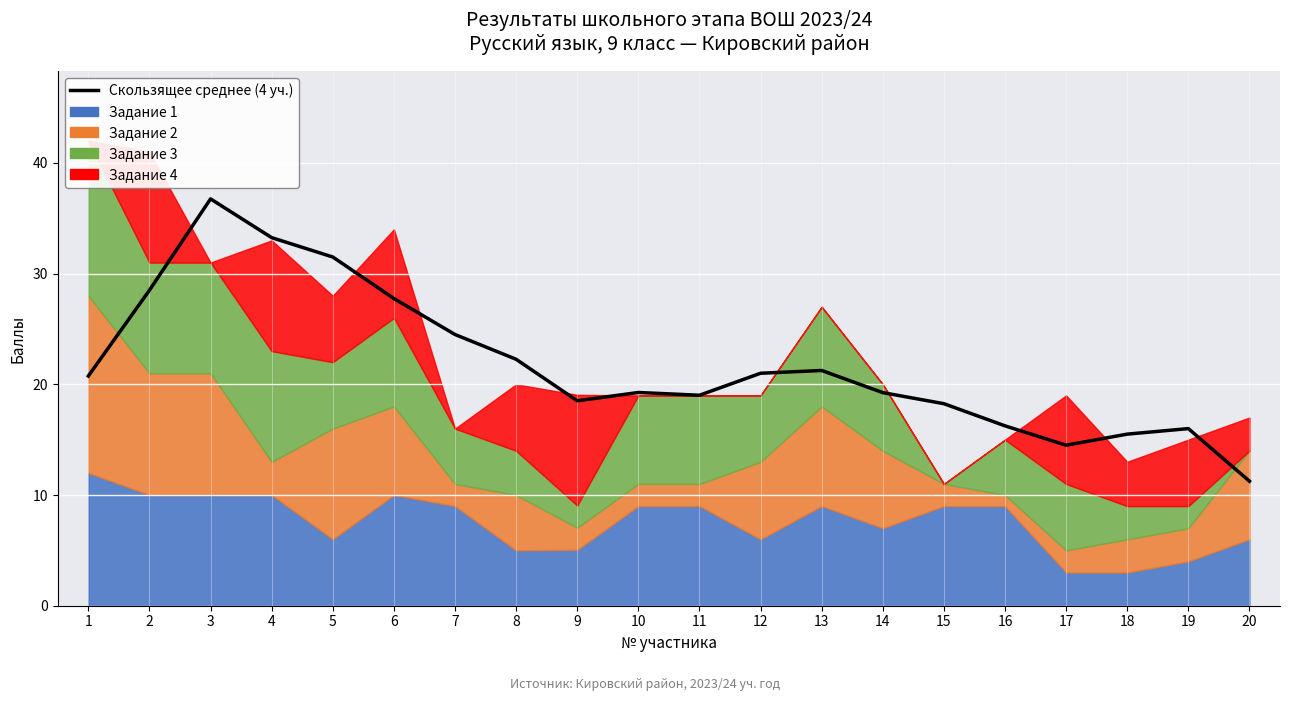

Reading left to right, what are all the values shown in this chart?

1=20.8	2=28.5	3=36.8	4=33.2	5=31.5	6=27.8	7=24.5	8=22.3	9=18.5	10=19.3	11=19.0	12=21.0	13=21.2	14=19.2	15=18.2	16=16.2	17=14.5	18=15.5	19=16.0	20=11.2